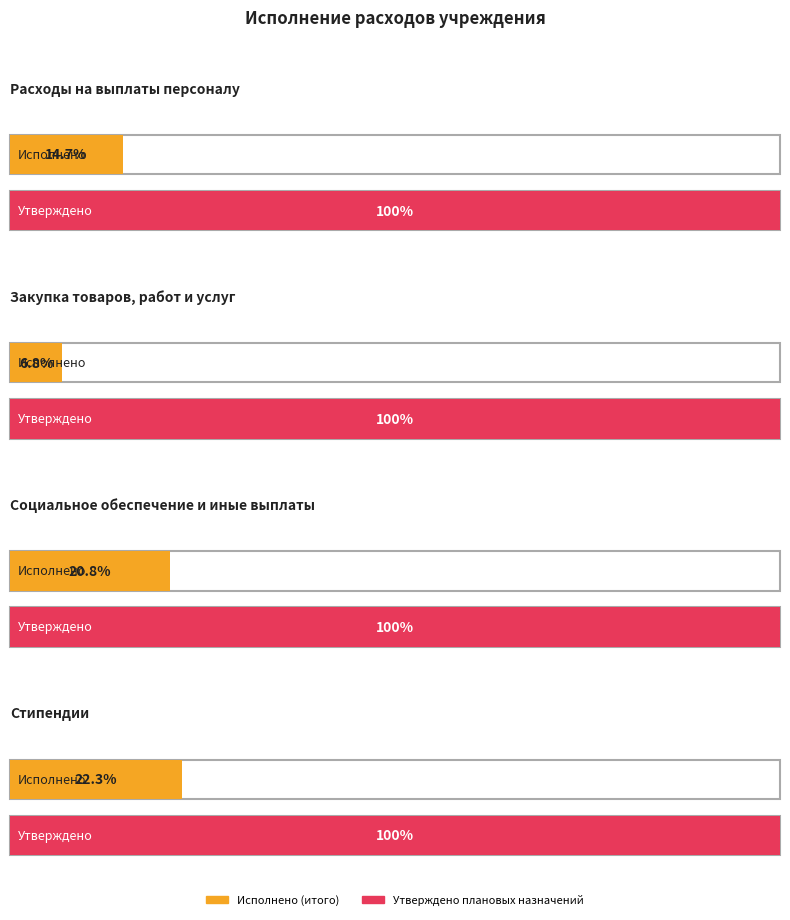

What are all the series names shown in the legend?

Утверждено плановых назначений, Исполнено (итого)